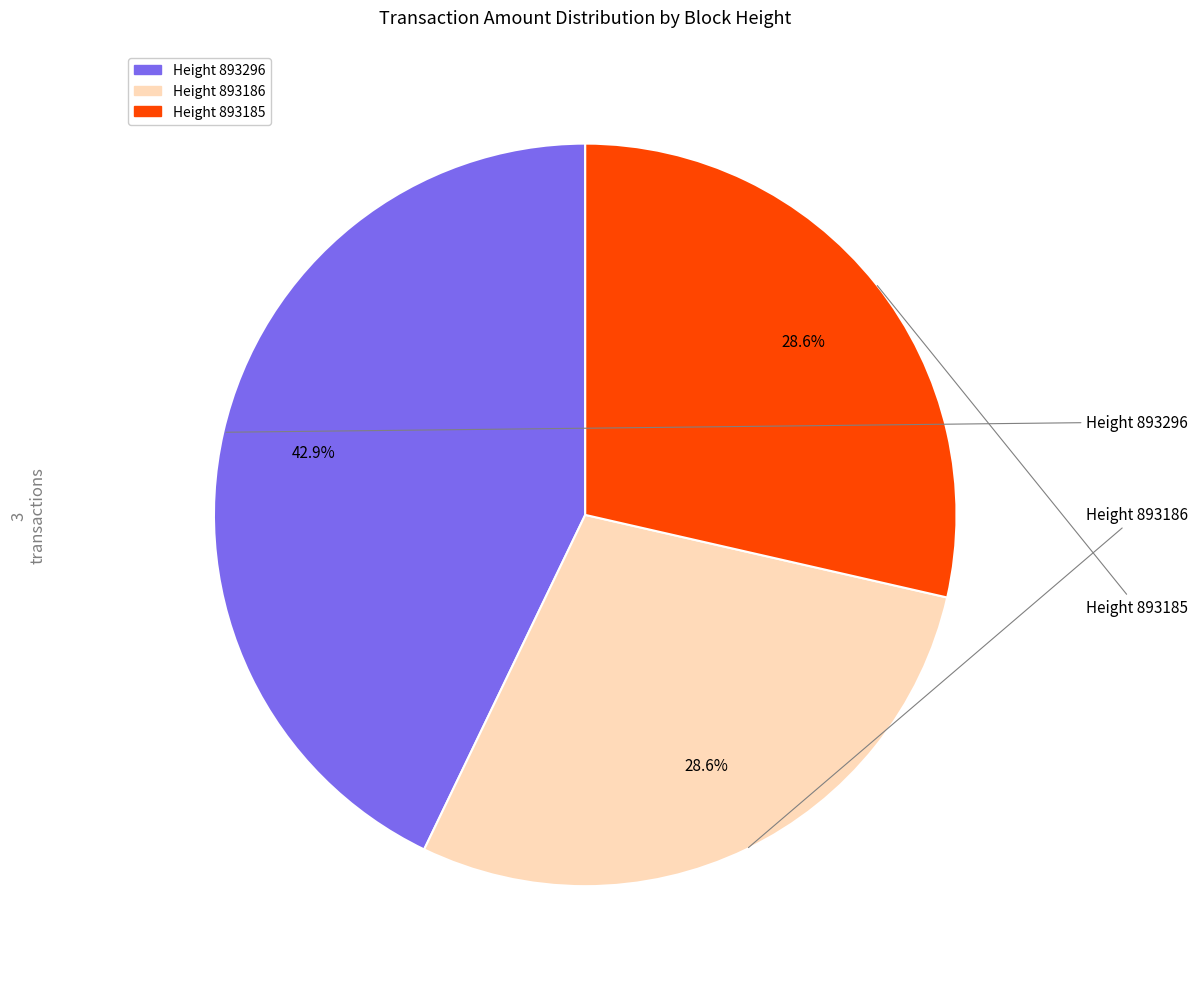

To the nearest percent, what is the difference between the largest and smallest slice percentages?

14%